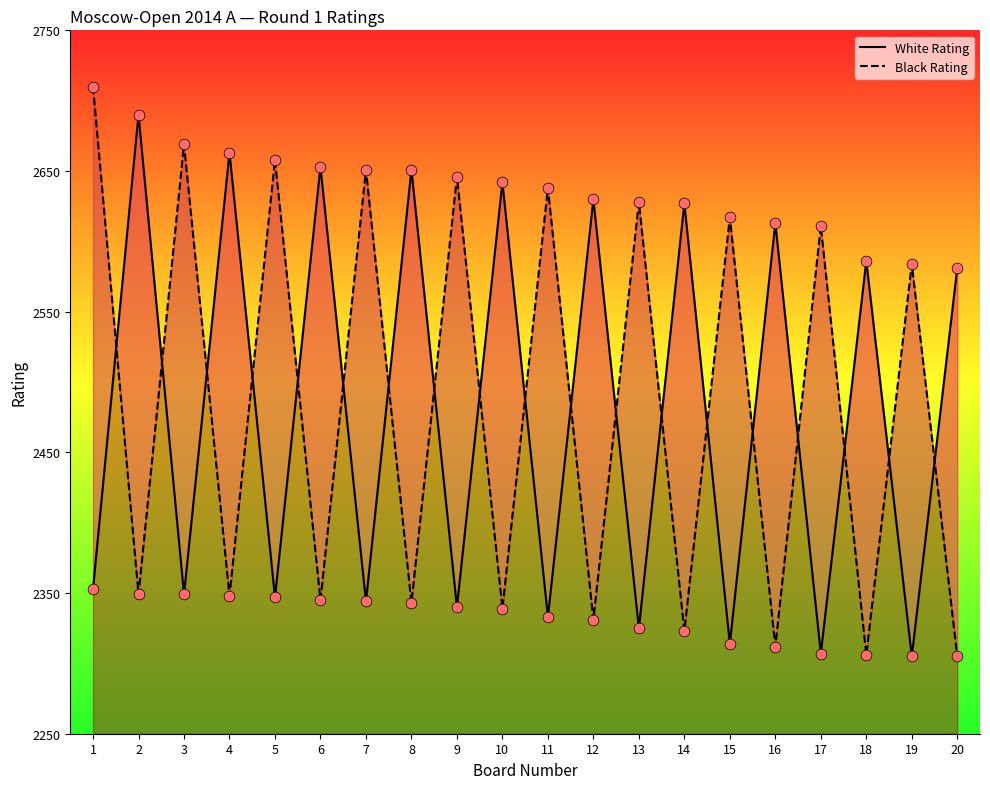

At how many categories does at least one series exceed 2390?

20